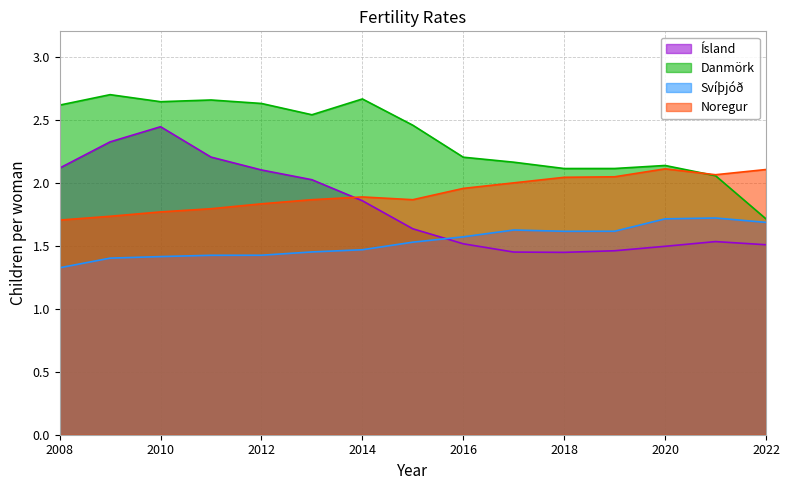

Reading right to left, transcribe all the data shown in this chart.

Ísland: 1.5	1.5	1.5	1.5	1.4	1.4	1.5	1.6	1.9	2.0	2.1	2.2	2.4	2.3	2.1
Danmörk: 1.7	2.1	2.1	2.1	2.1	2.2	2.2	2.5	2.7	2.5	2.6	2.7	2.6	2.7	2.6
Svíþjóð: 1.7	1.7	1.7	1.6	1.6	1.6	1.6	1.5	1.5	1.4	1.4	1.4	1.4	1.4	1.3
Noregur: 2.1	2.1	2.1	2.0	2.0	2.0	2.0	1.9	1.9	1.9	1.8	1.8	1.8	1.7	1.7